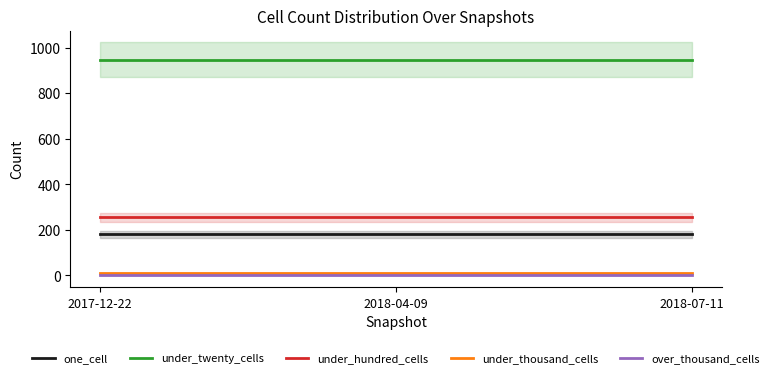

Reading left to right, what are all the values shown in this chart?

one_cell: 180	180	180
under_twenty_cells: 948	948	948
under_hundred_cells: 255	255	255
under_thousand_cells: 10	10	10
over_thousand_cells: 0	0	0